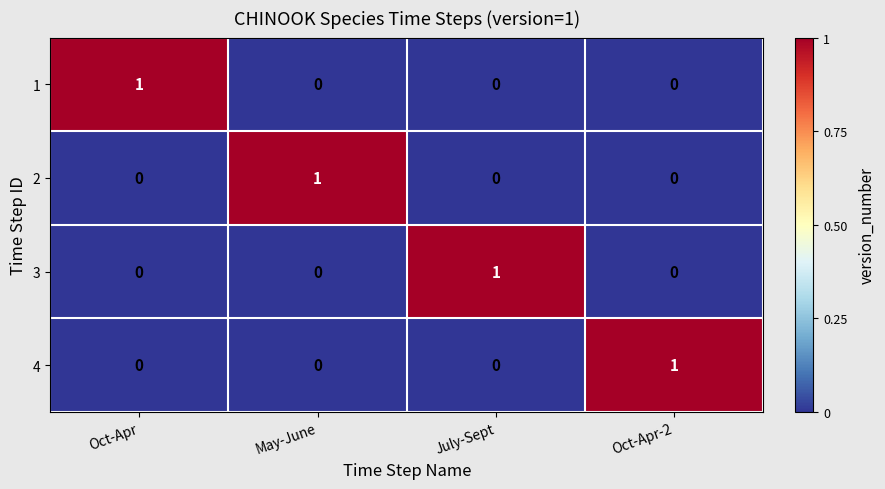

What is the difference between the highest and lowest values at Oct-Apr-2?

1